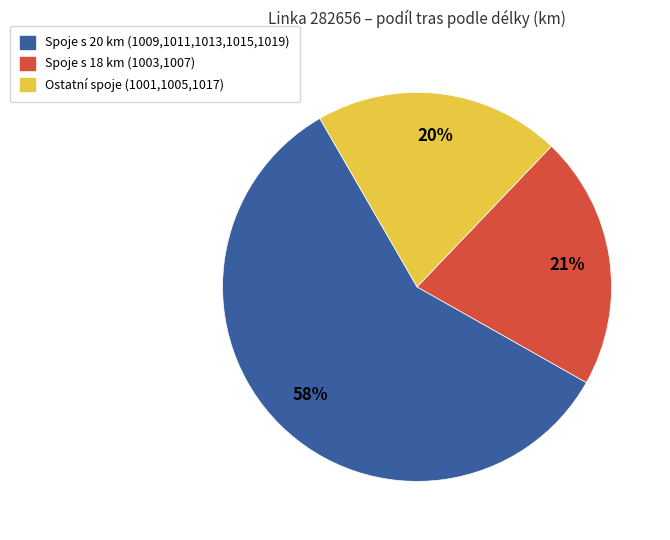

To the nearest percent, what is the average slice percentage?

33%